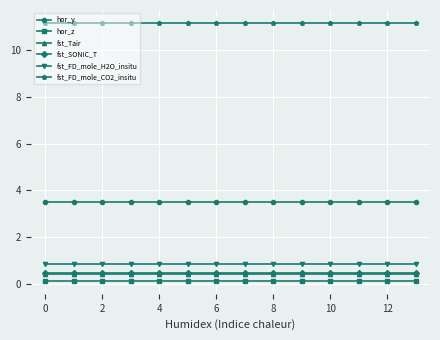

True or false: fst_FD_mole_CO2_insitu and fst_Tair cross at least once.

False